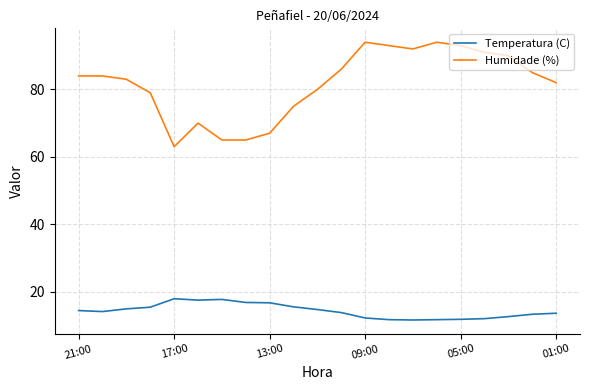

True or false: Humidade (%) and Temperatura (C) intersect in this chart.

False